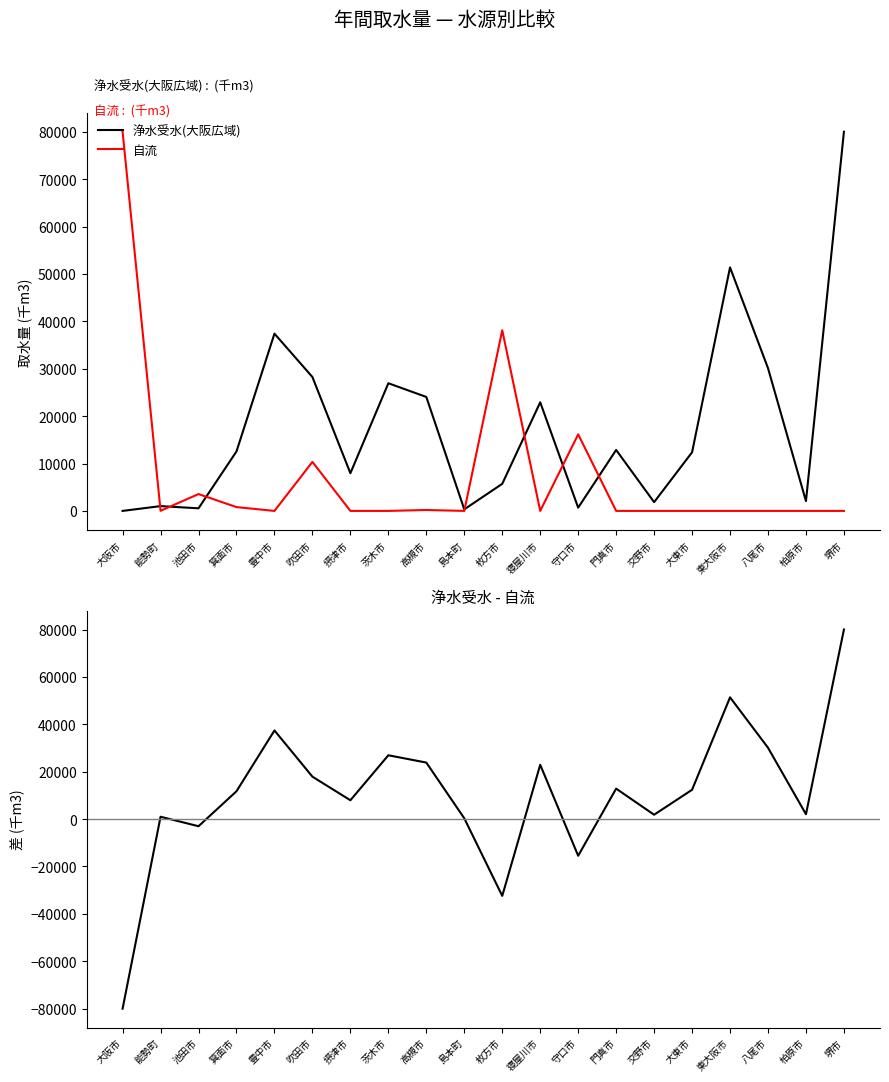

What is the average value of the 浄水受水(大阪広域) series?

17949